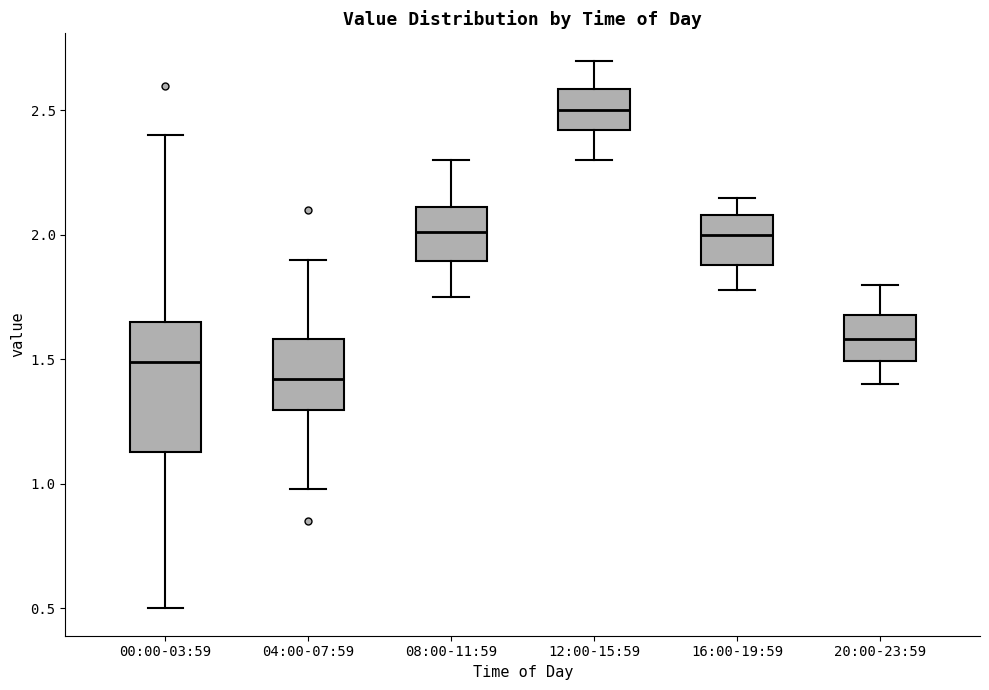

Reading left to right, transcribe this box plot: for each box, give where its median line is, the range the box spans, and where its two whiskers end, as read against the y-axis. The values are not printed on the chart, so give them approximately, as read against the axis.

00:00-03:59: median 1.50, box 1.15 to 1.65, whiskers 0.50 to 2.40
04:00-07:59: median 1.40, box 1.30 to 1.60, whiskers 1.00 to 1.90
08:00-11:59: median 2.00, box 1.90 to 2.10, whiskers 1.75 to 2.30
12:00-15:59: median 2.50, box 2.40 to 2.60, whiskers 2.30 to 2.70
16:00-19:59: median 2.00, box 1.90 to 2.10, whiskers 1.80 to 2.15
20:00-23:59: median 1.60, box 1.50 to 1.70, whiskers 1.40 to 1.80